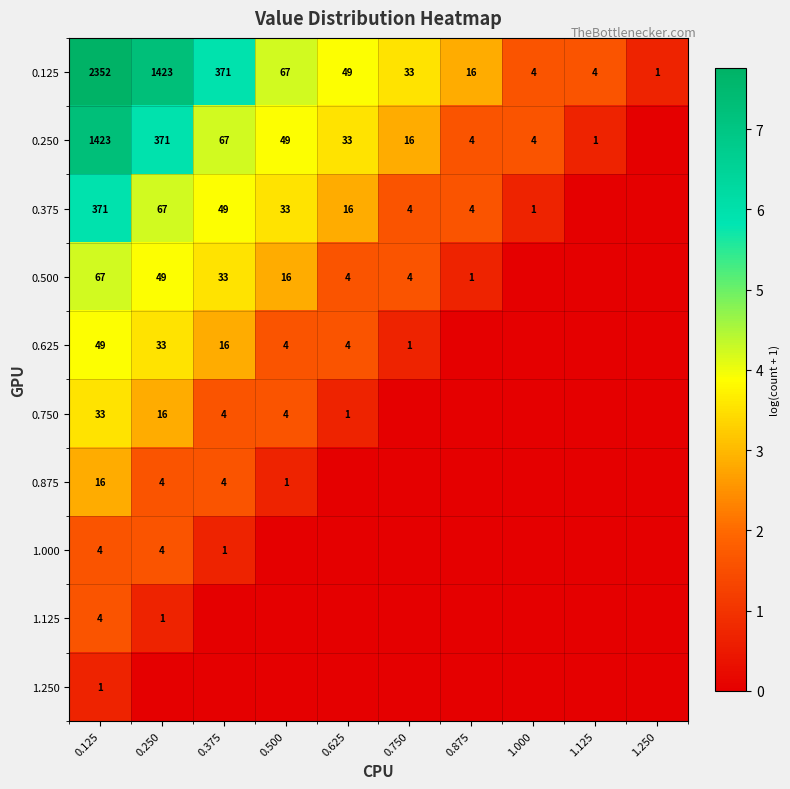

Is the value of 0.750 at 0.250 greater than the value of 0.625 at 0.625?

Yes